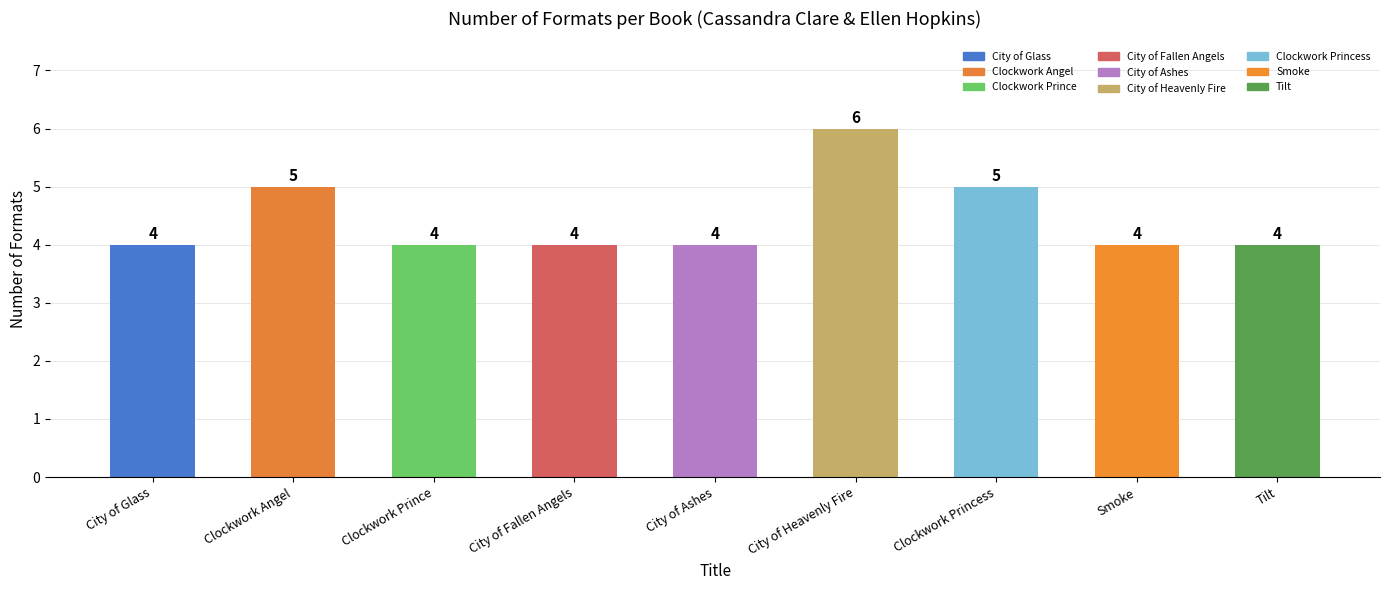

Reading left to right, list all the values displayed in this chart.

City of Glass=4	Clockwork Angel=5	Clockwork Prince=4	City of Fallen Angels=4	City of Ashes=4	City of Heavenly Fire=6	Clockwork Princess=5	Smoke=4	Tilt=4